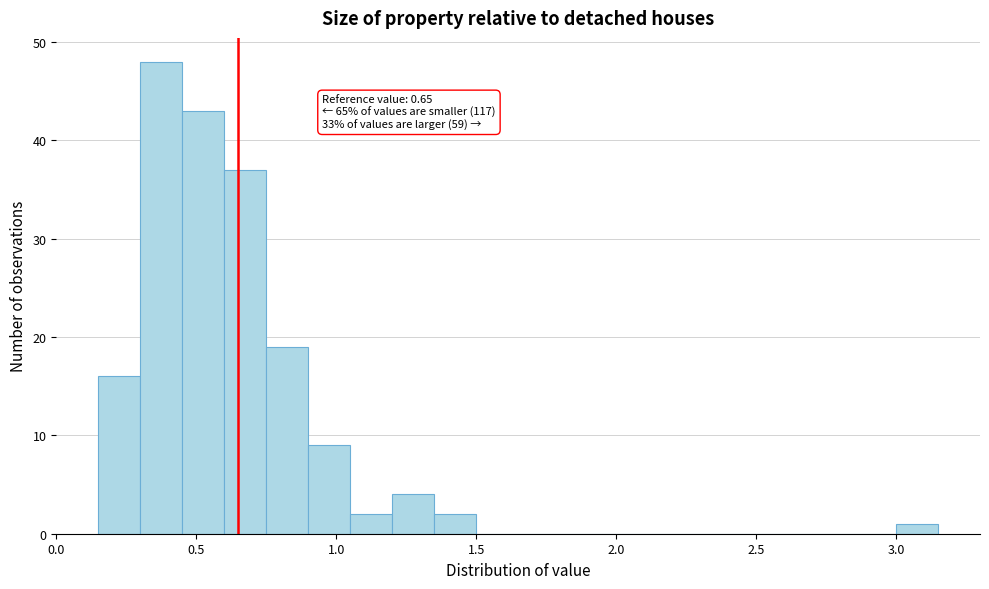

Around what value on the x-axis is the tallest bar? Give the approximate position of its centre, as read against the axis.

0.40